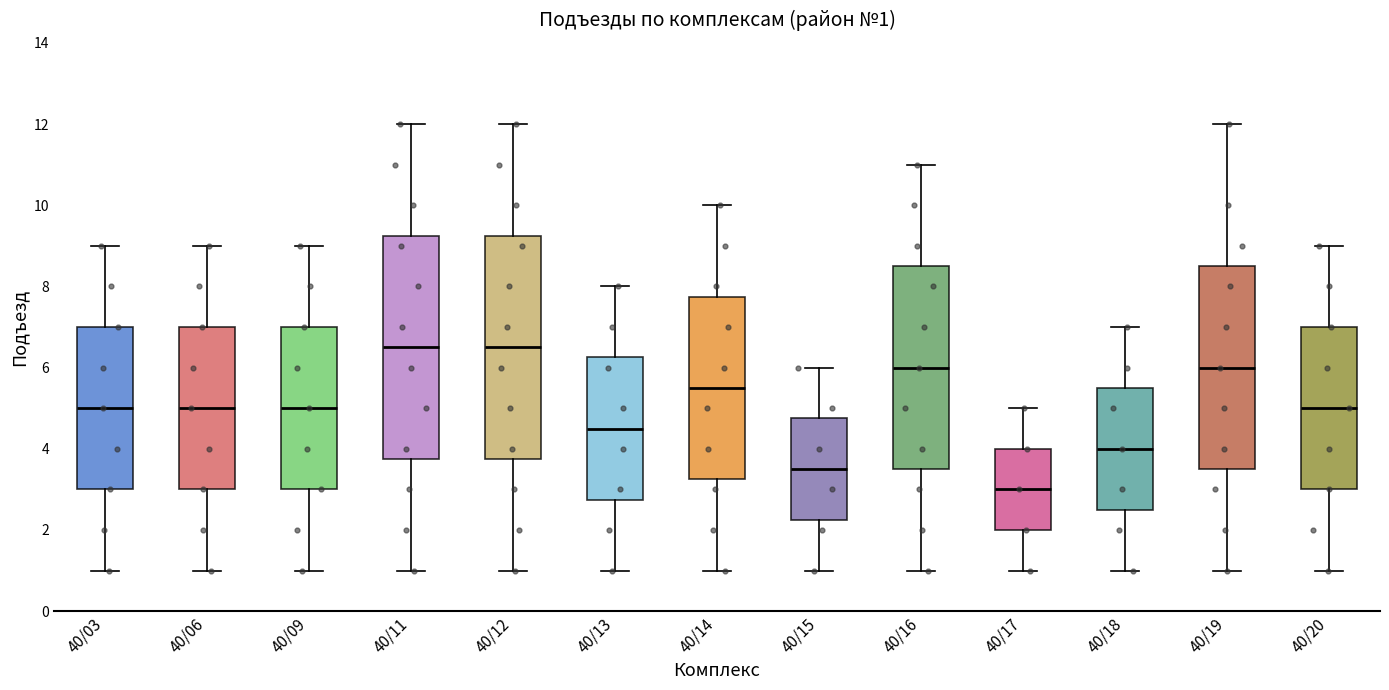

Which box has the lowest median line?

40/17